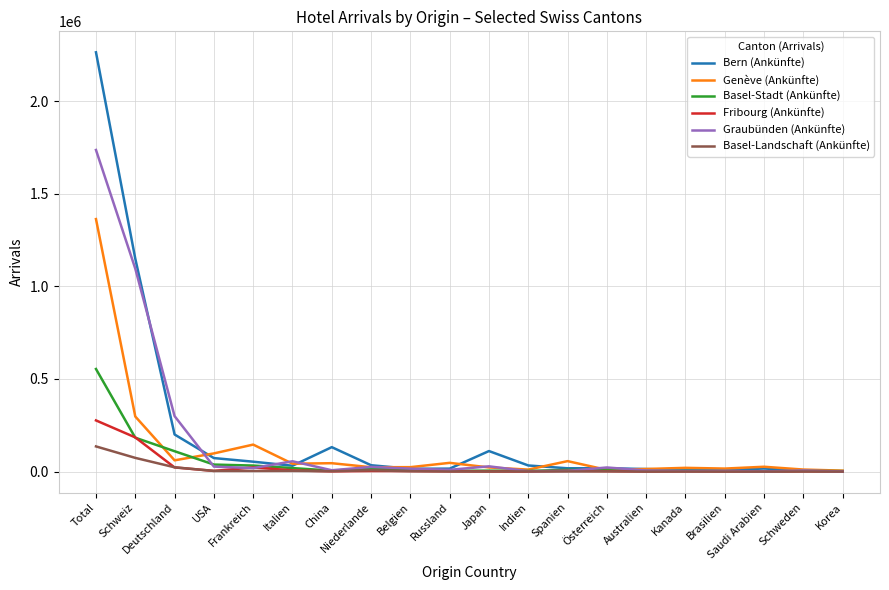

What is the difference between the second highest and minimum values in the Basel-Stadt (Ankünfte) series?

182275